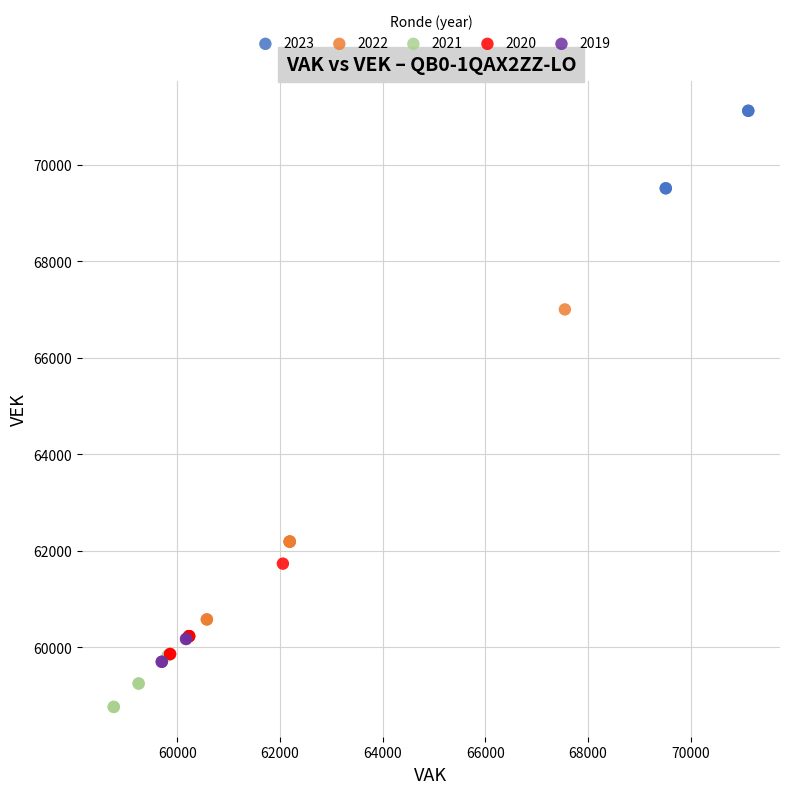

Which series has the widest spread of Y values?

2022